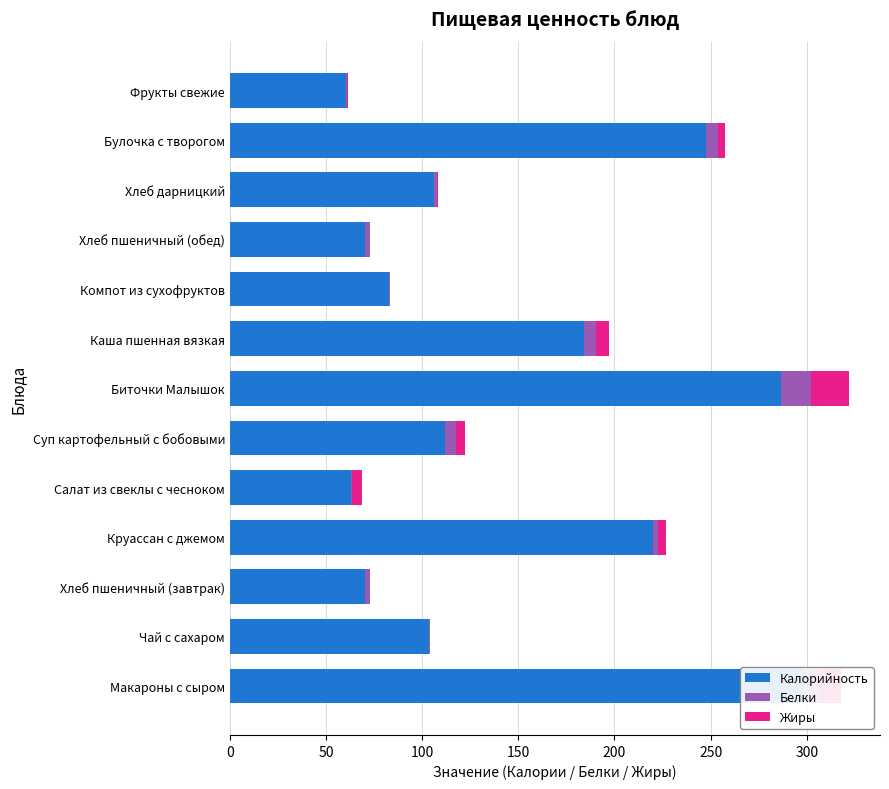

Is it true that Белки equals 7.1 at Макароны с сыром?

True